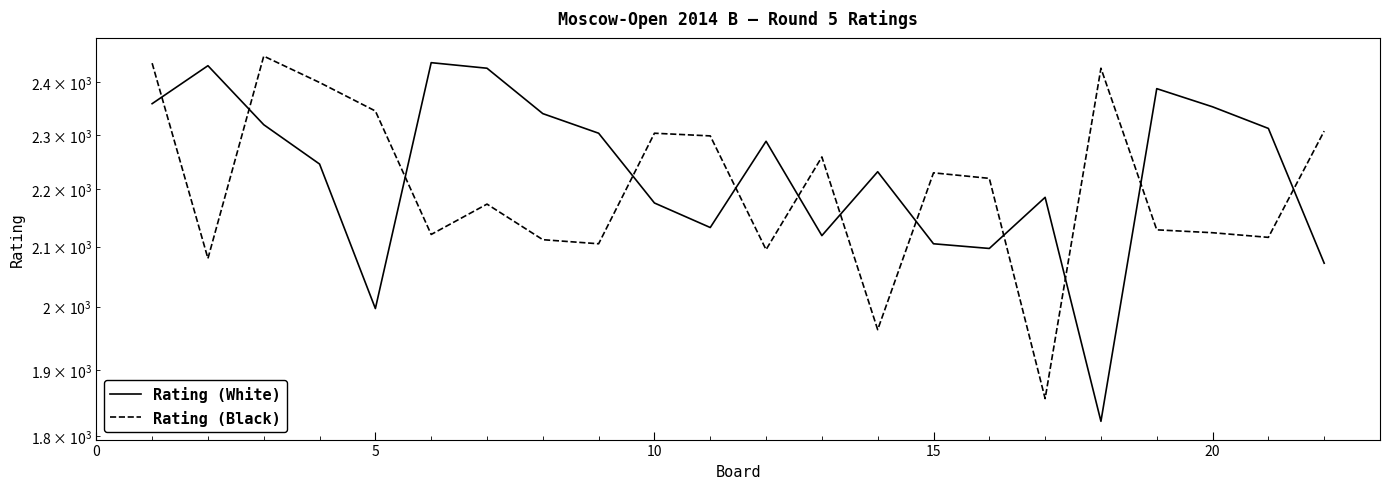

Reading left to right, extract all data points from this chart.

Rating (White): 2359	2433	2319	2246	1997	2439	2428	2340	2303	2176	2133	2288	2119	2232	2105	2097	2186	1822	2388	2353	2312	2072
Rating (Black): 2438	2080	2452	2400	2345	2121	2174	2112	2105	2303	2298	2095	2259	1963	2230	2220	1856	2428	2129	2124	2116	2307